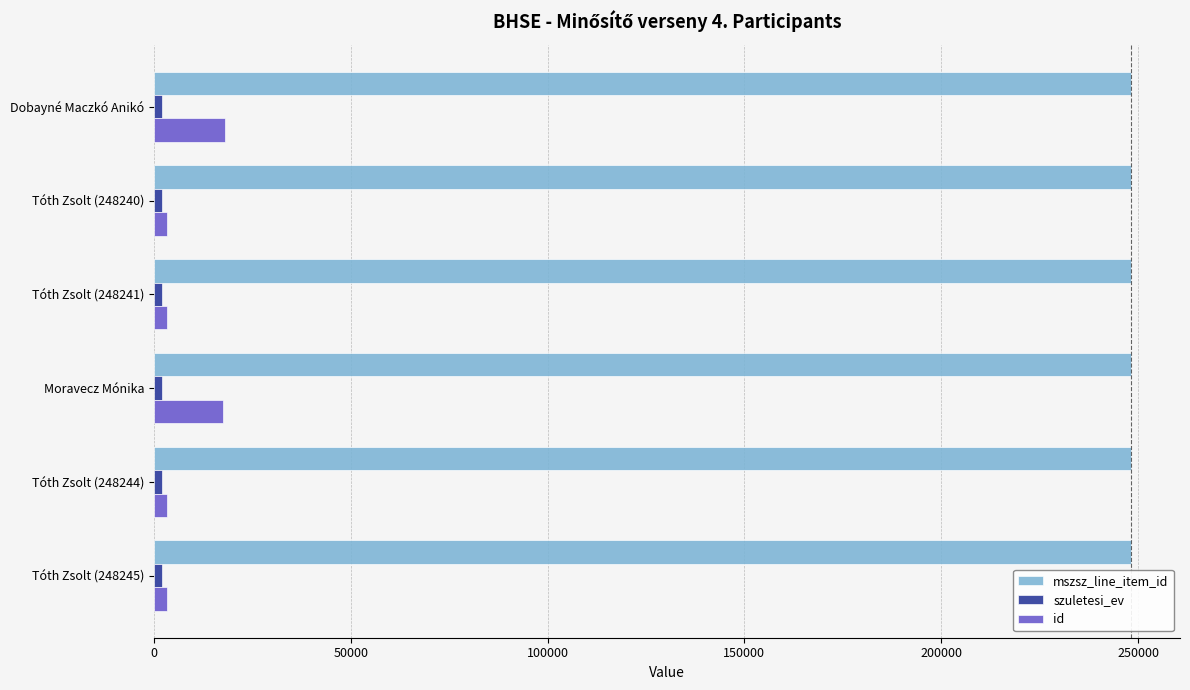

What is the maximum value shown in the chart?

248245